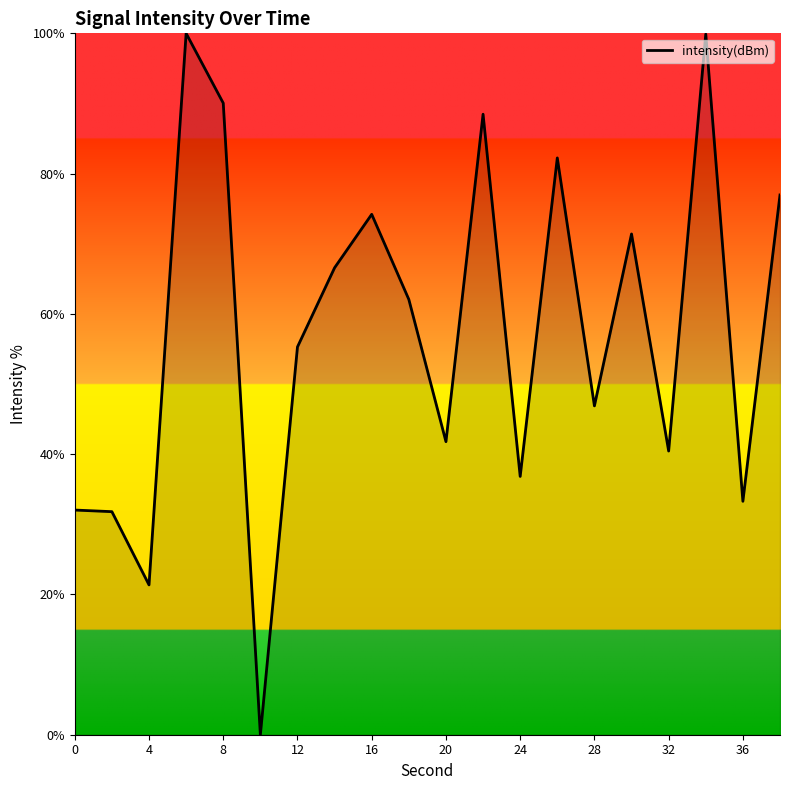

What is the difference between the maximum and minimum values?

100.0